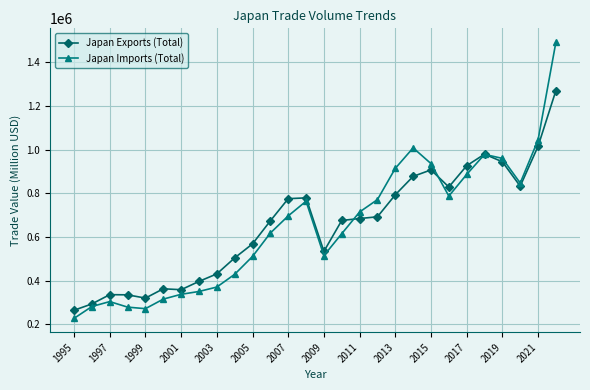

What is the value of the Japan Imports (Total) point at the 1st from the left?

226727.7